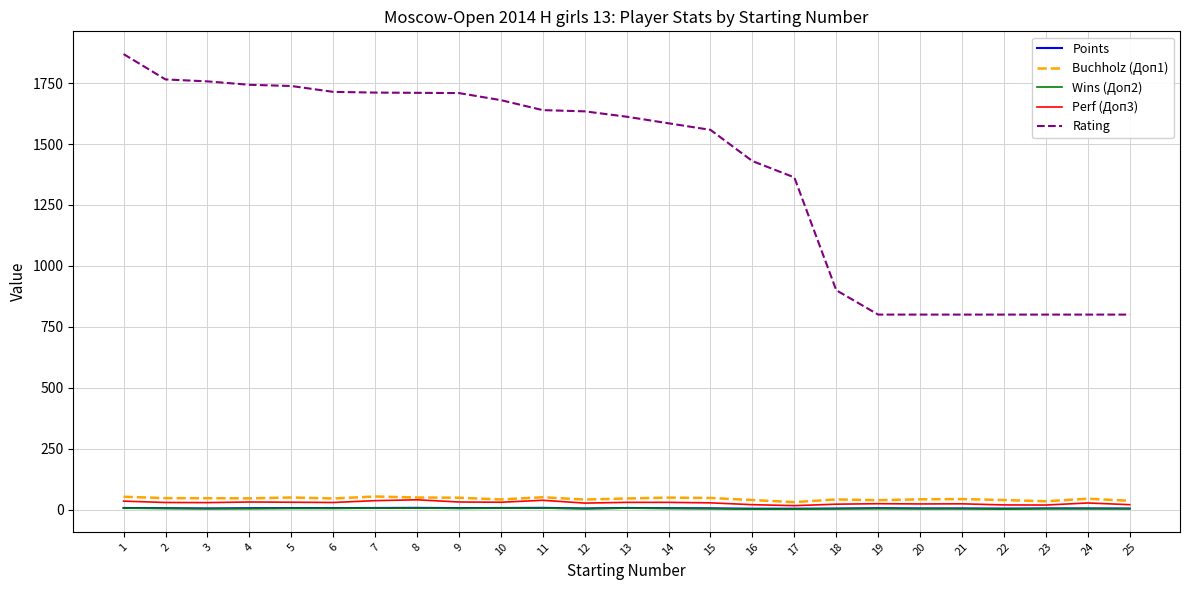

Which series has the largest range (max minus min)?

Rating